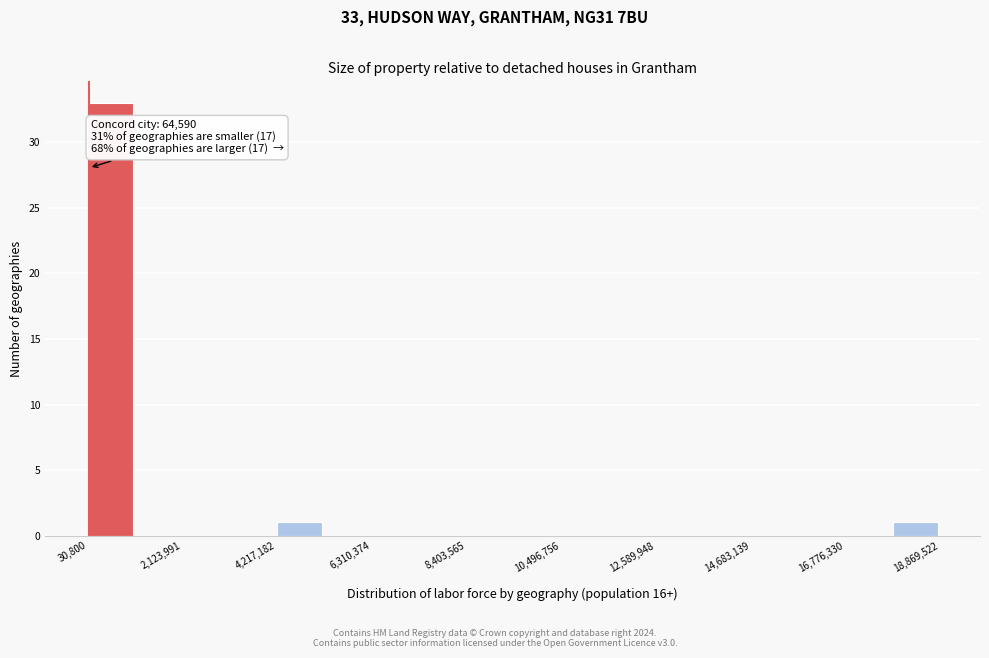

Read against the x-axis, roughly where is the centre of the tallest bar?

500000